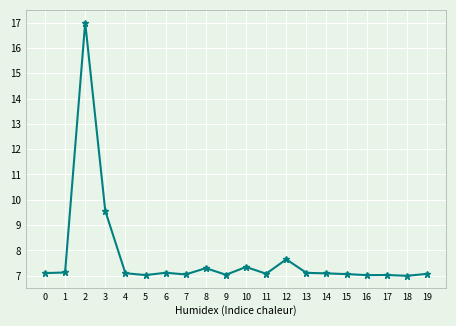

The chart shows a value of 7.0 at 17. True or false?

True